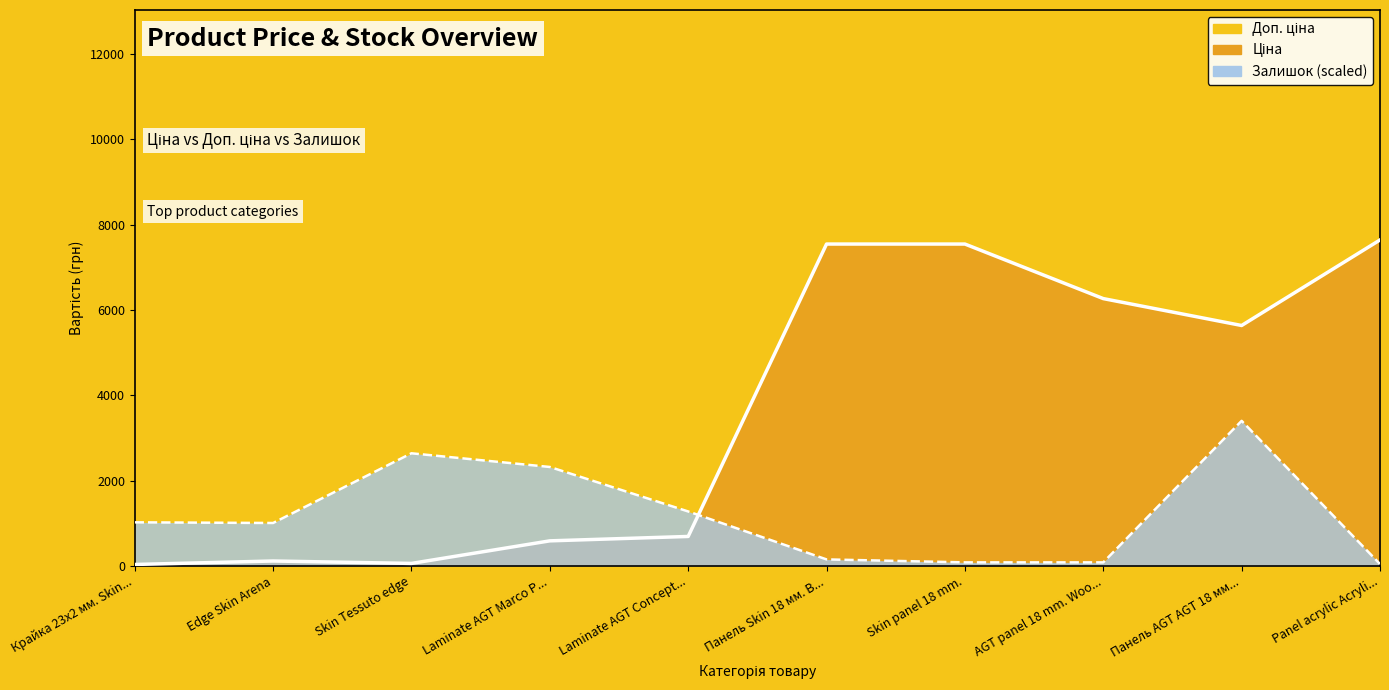

At which label does Залишок first exceed 1020?

Крайка 23x2 мм. Skin...